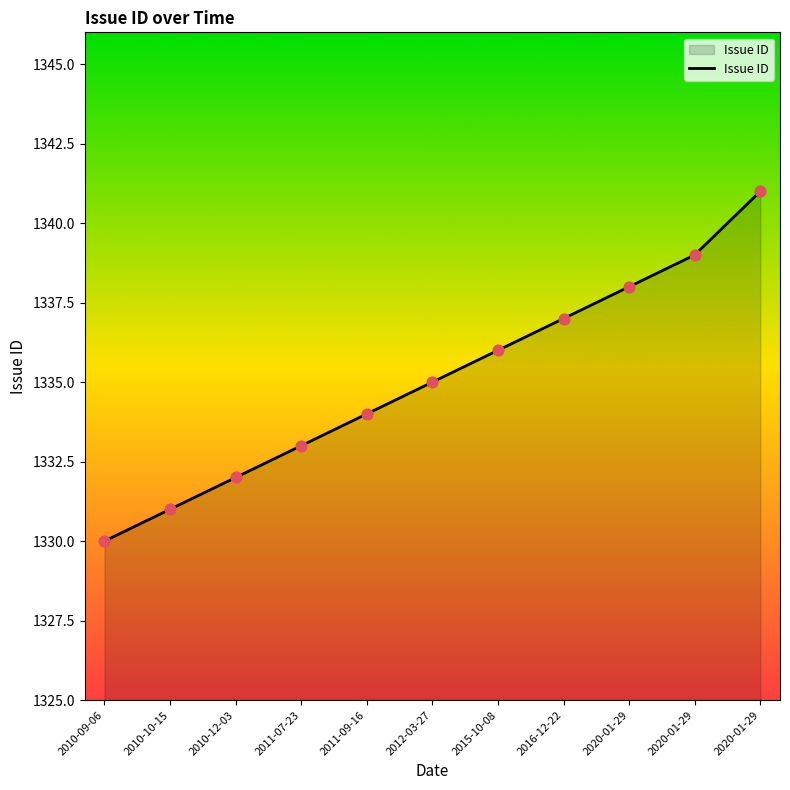

Approximately how many times larger is the value at 2011-09-16 compared to 2015-10-08?

1.0